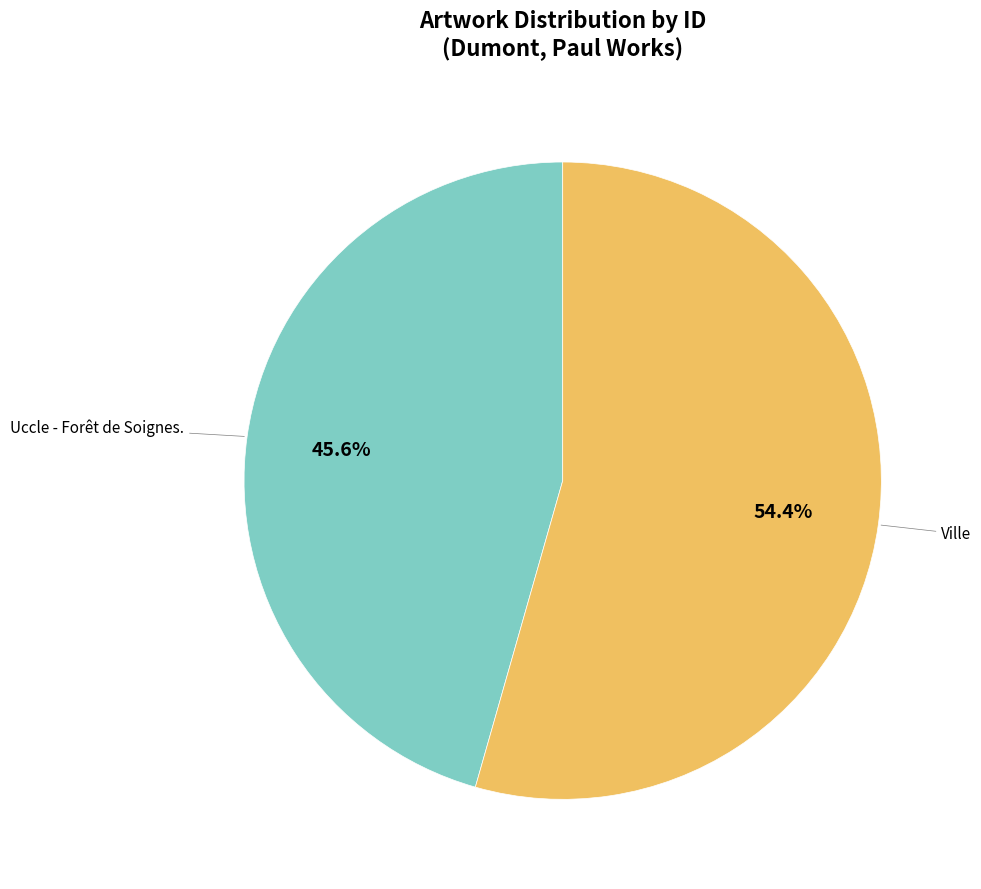

To the nearest percent, what is the difference between the largest and smallest slice percentages?

9%